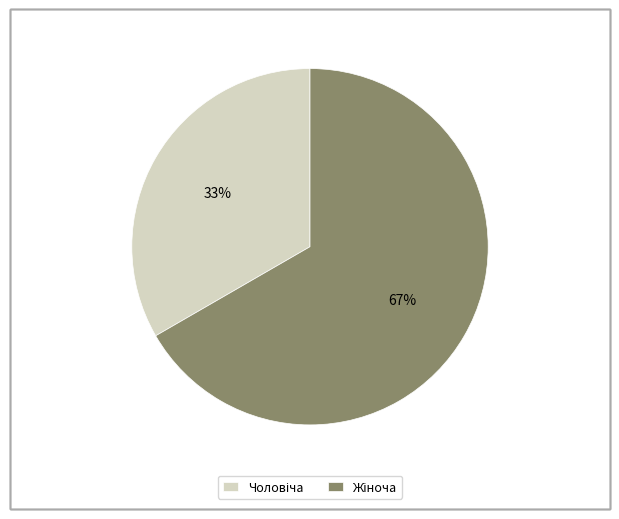

How many slices are in this pie chart?

2